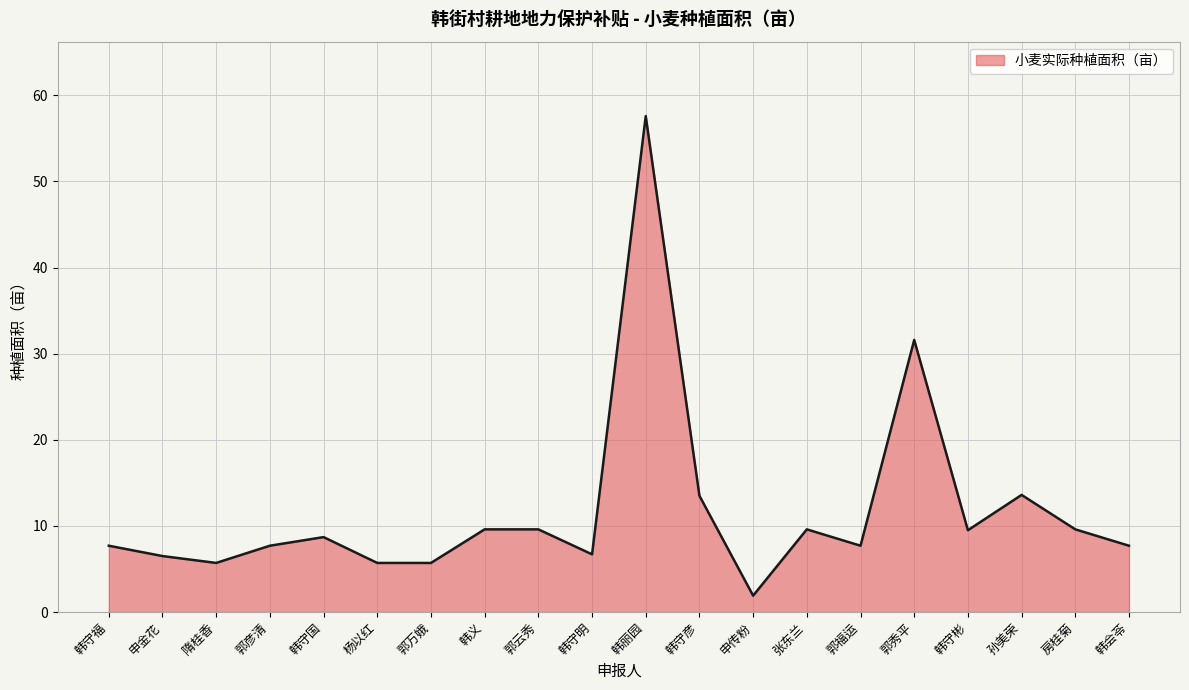

What is the difference between the values at 房桂菊 and 郭福运?

1.9